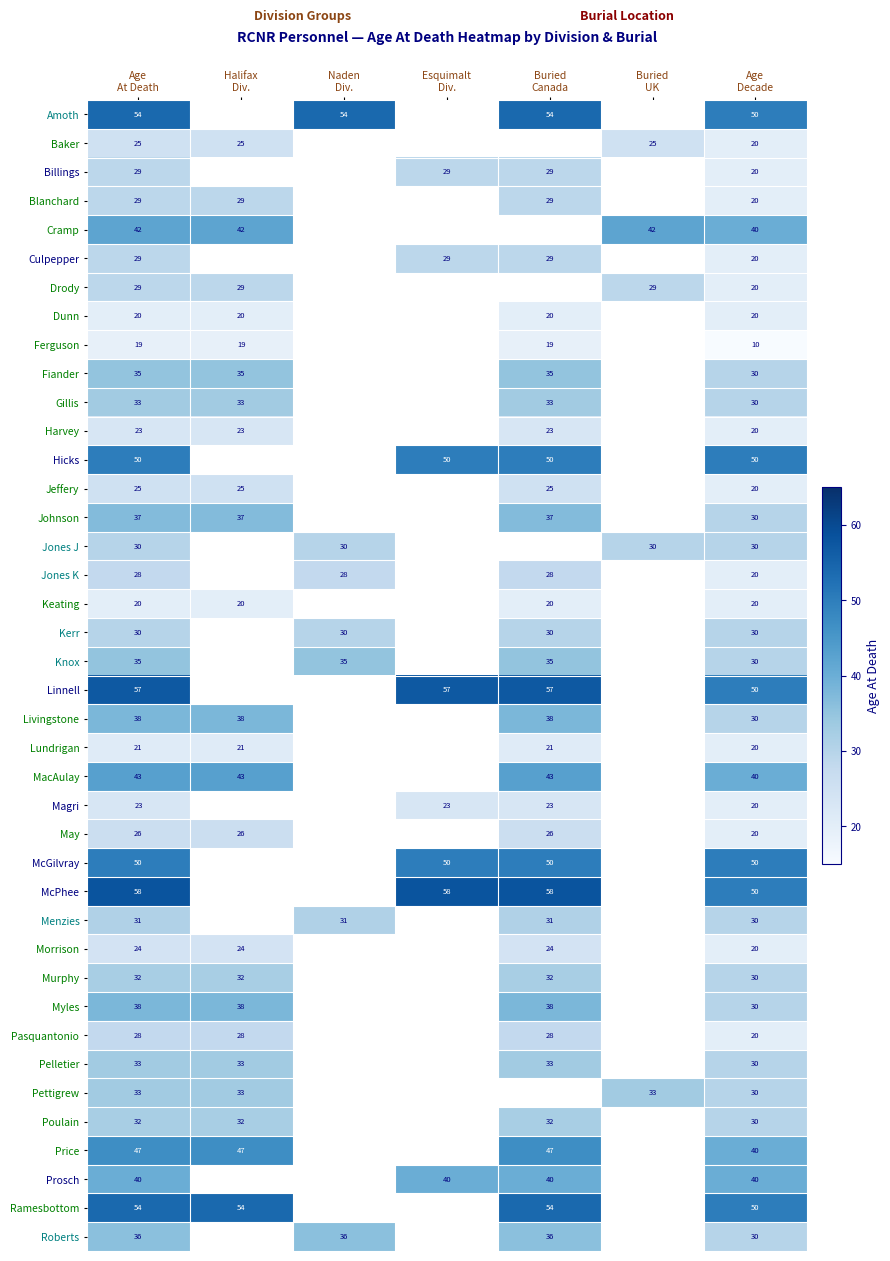

List the labels in order of Drody value, largest first.

Age At Death, Halifax Div., Buried UK, Age Decade, Naden Div., Esquimalt Div., Buried Canada